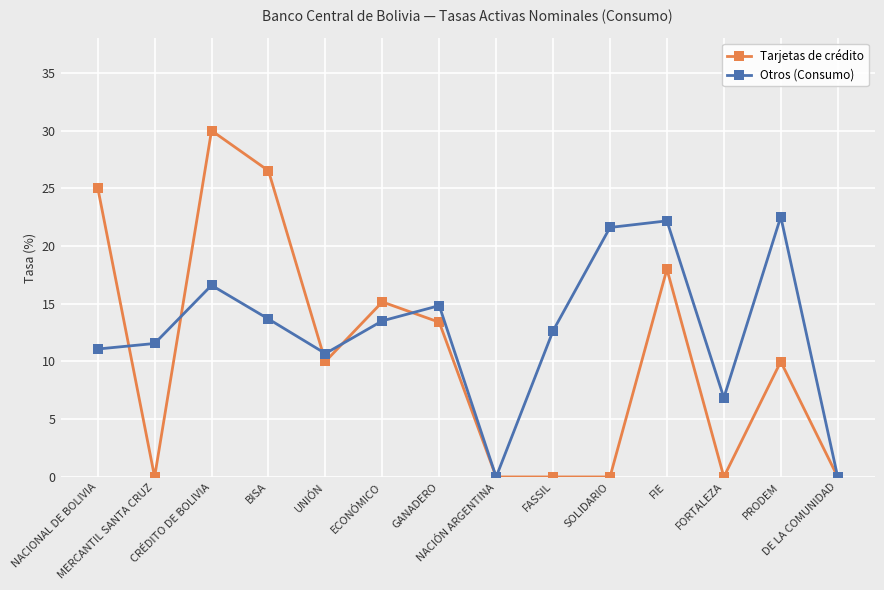

The value of Tarjetas de crédito at BISA is 26.5. True or false?

True